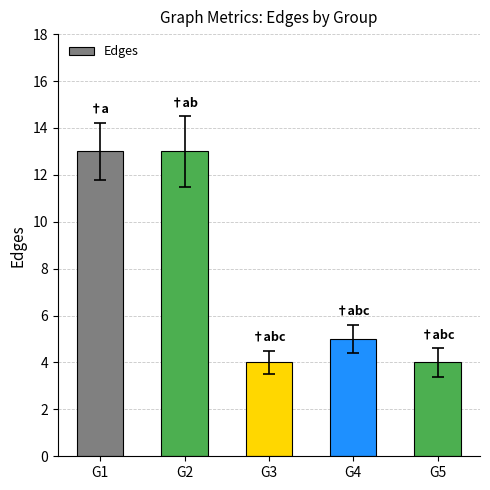

Is it true that the value at G1 is 20?

False